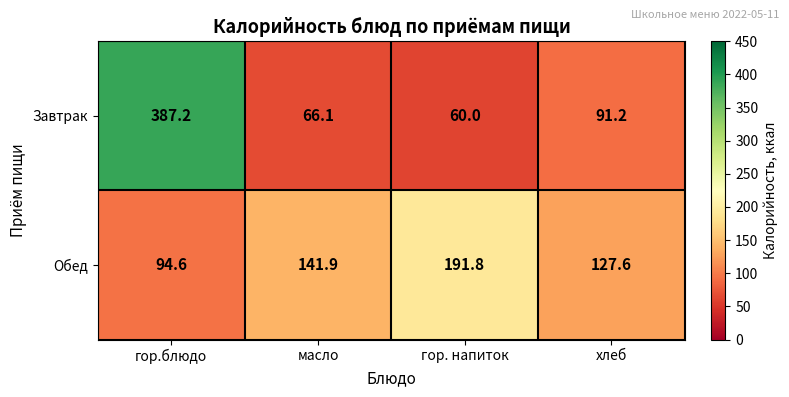

What is the maximum value shown in the chart?

387.2